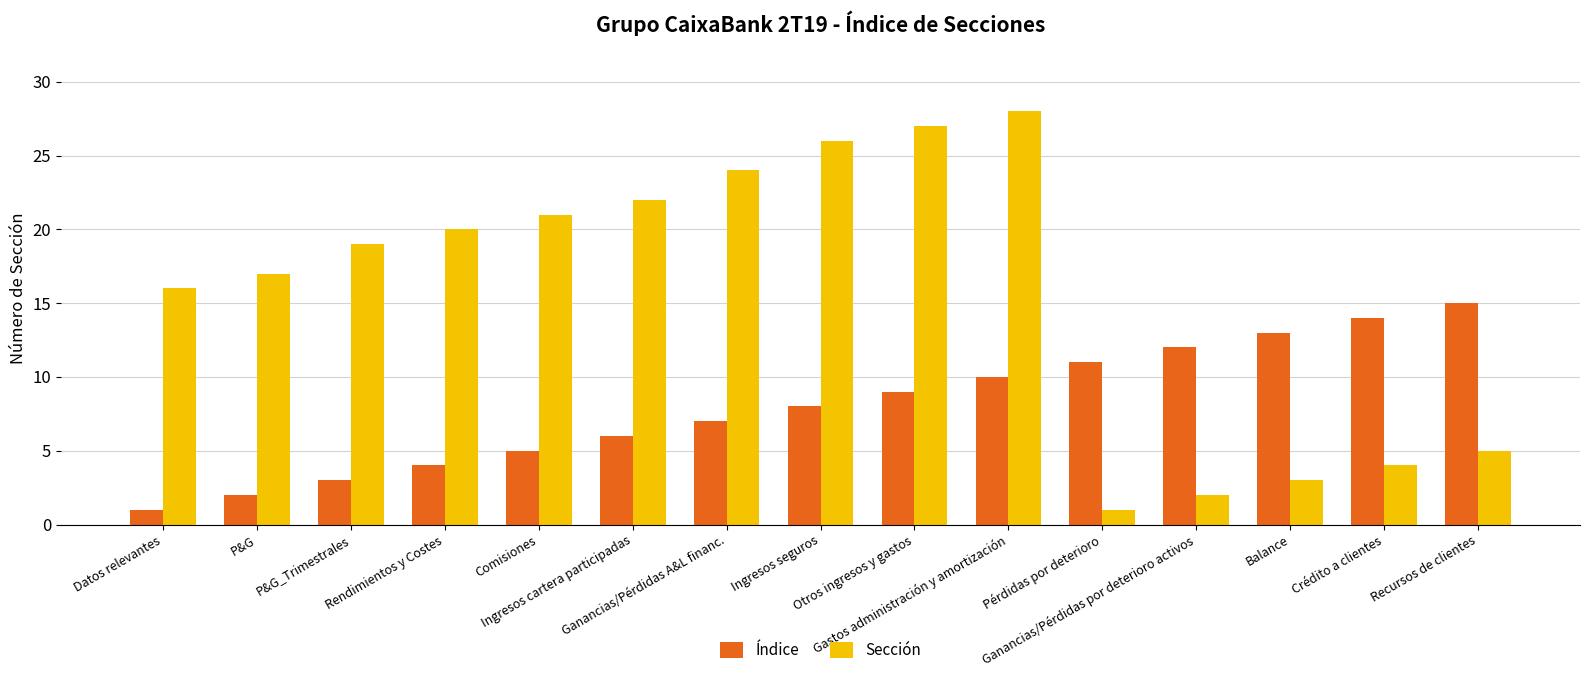

Does the chart contain stacked bars?

No